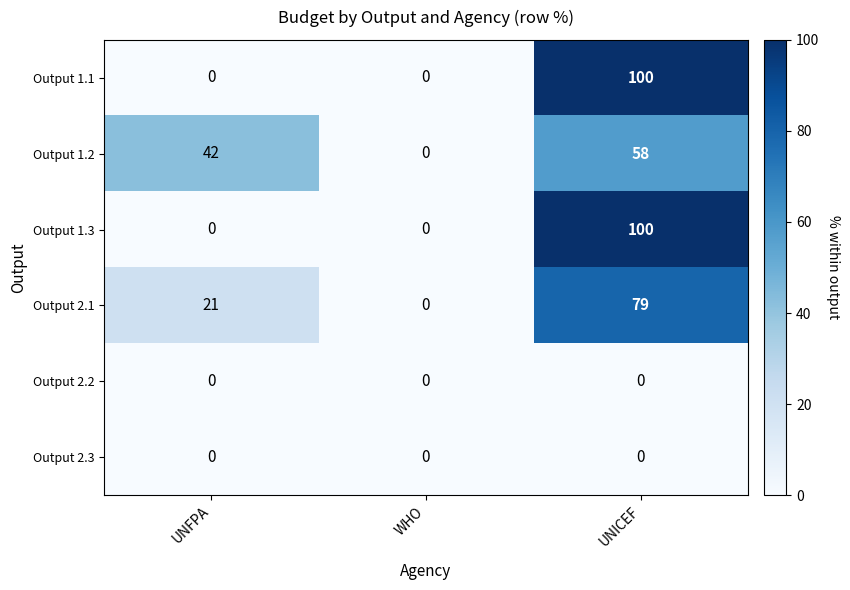

What is the total value across all series at UNFPA?

63